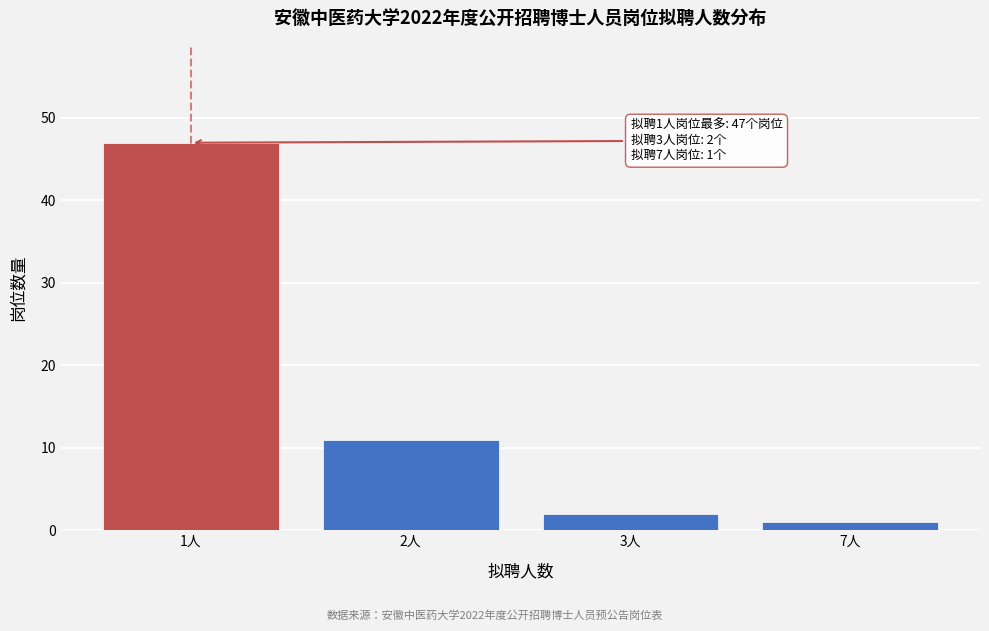

Reading right to left, what are all the values shown in this chart?

1	2	11	47